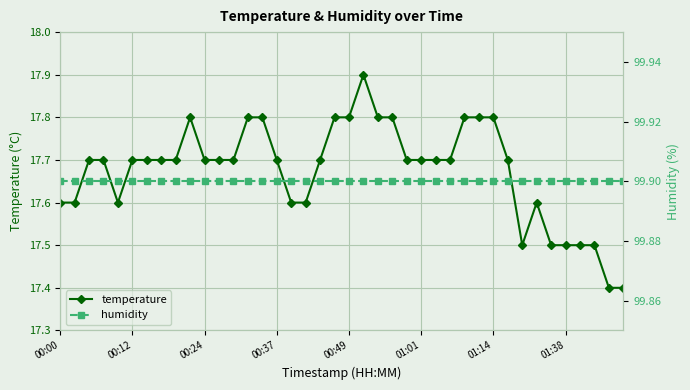

True or false: temperature has a value of 17.8 at 9.

True